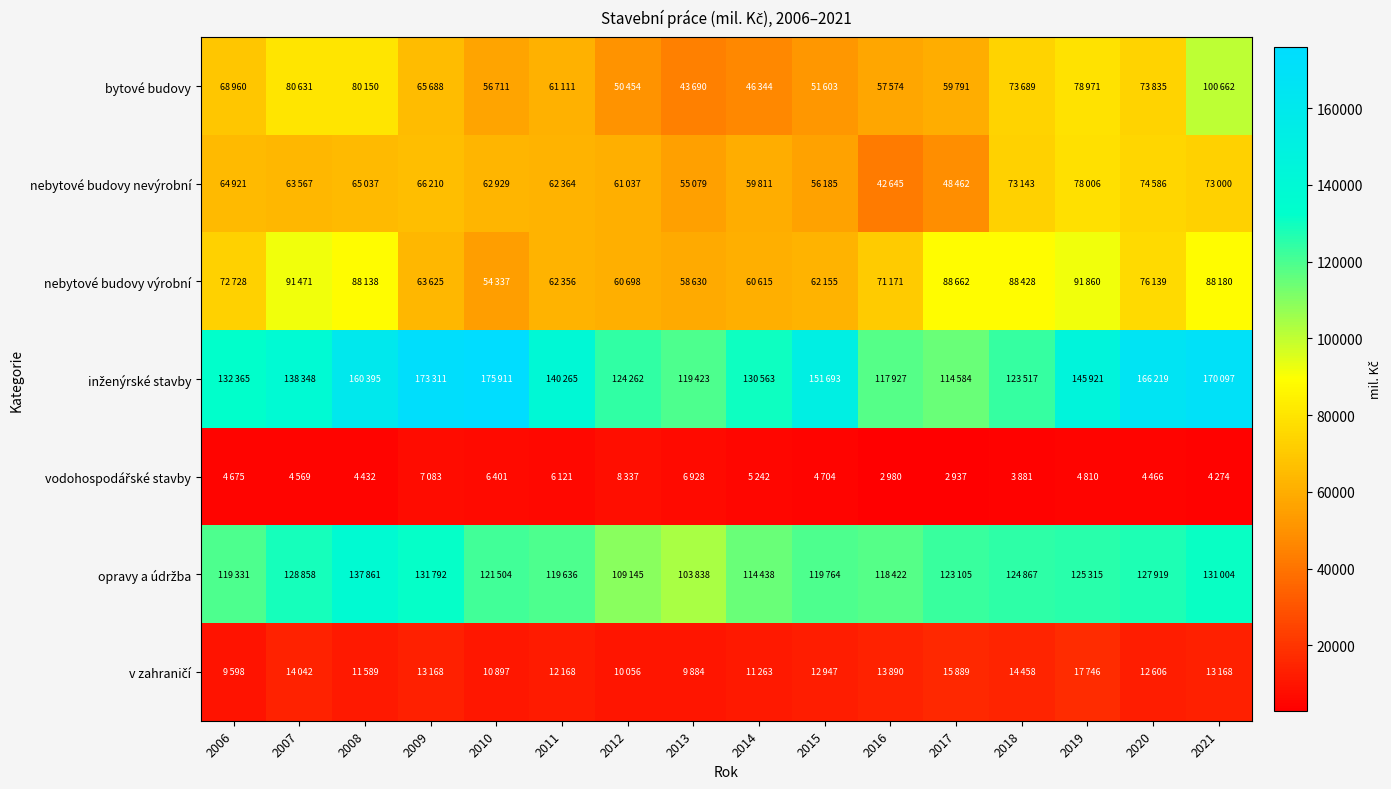

At how many categories does at least one series exceed 111118?

16